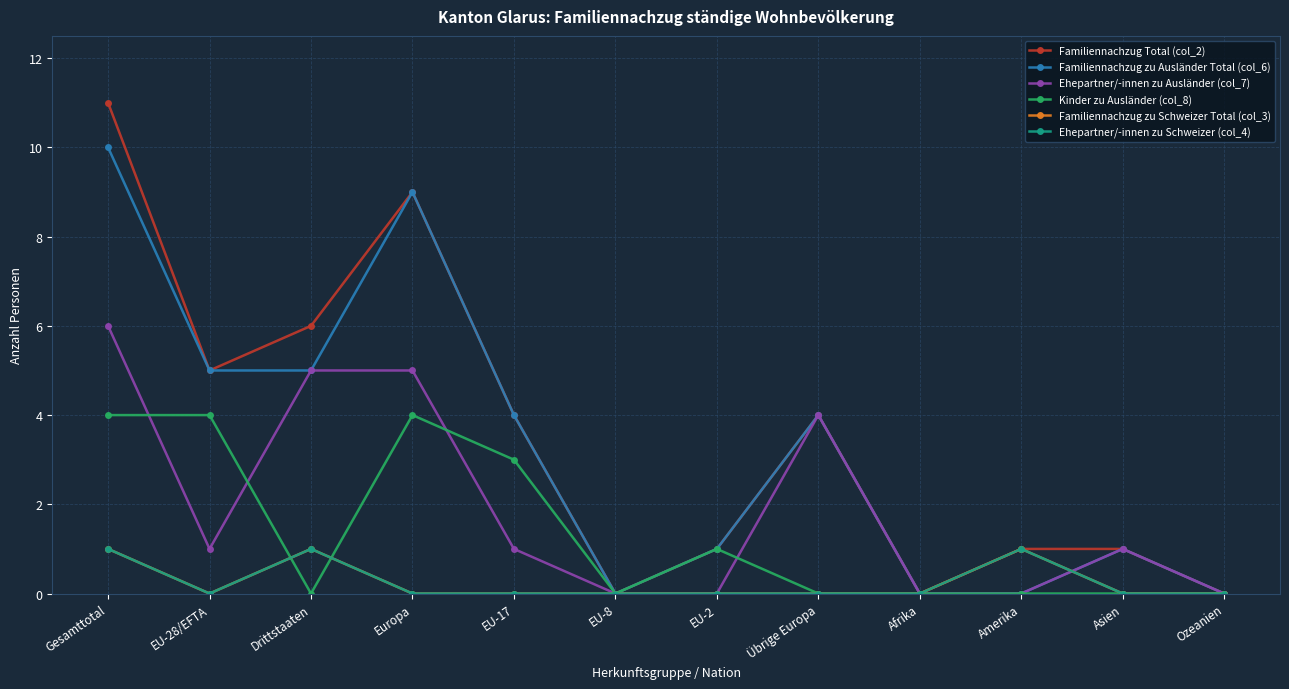

Is this an area chart (filled region under the line)?

No